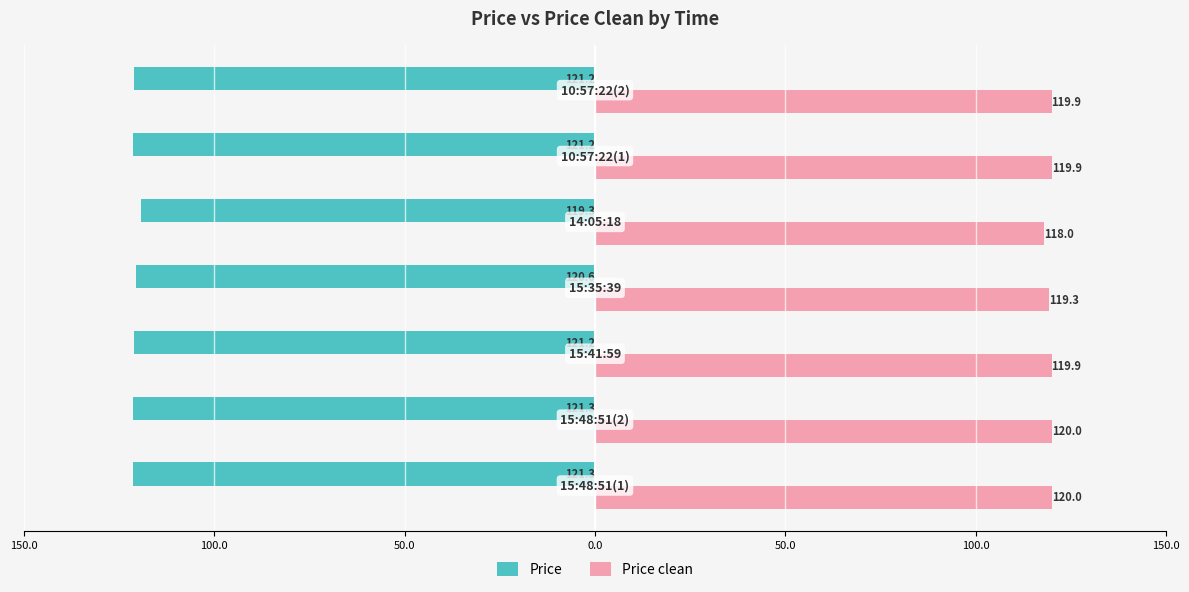

What are all the series names shown in the legend?

Price, Price clean